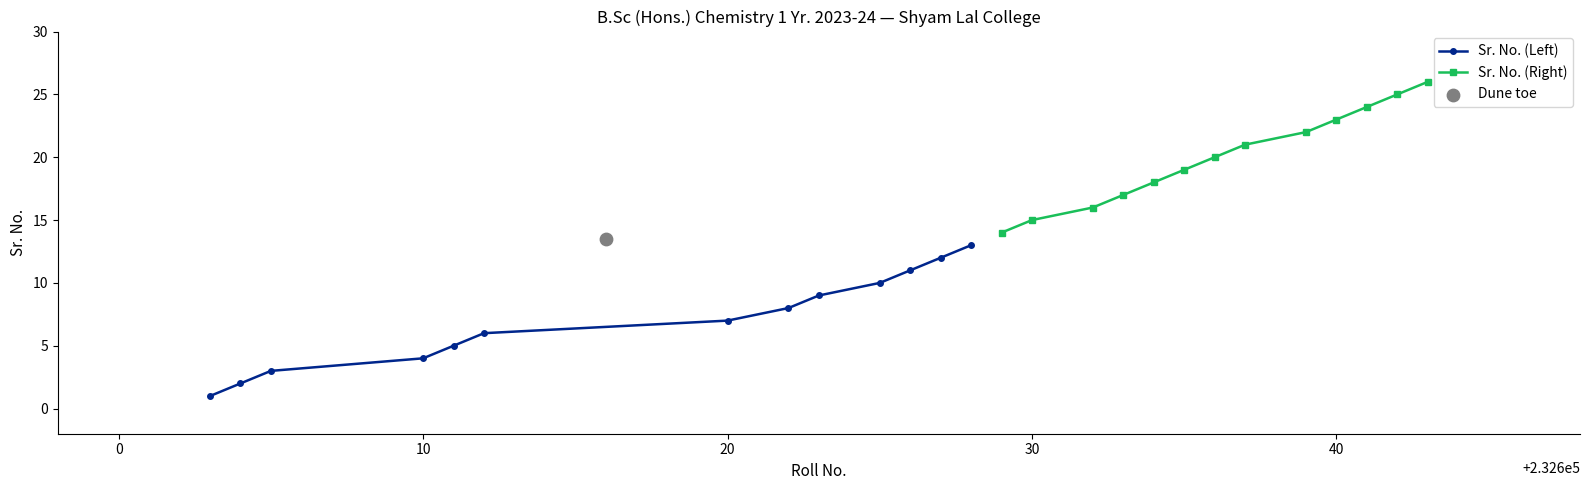

At how many categories does at least one series exceed 9?

13